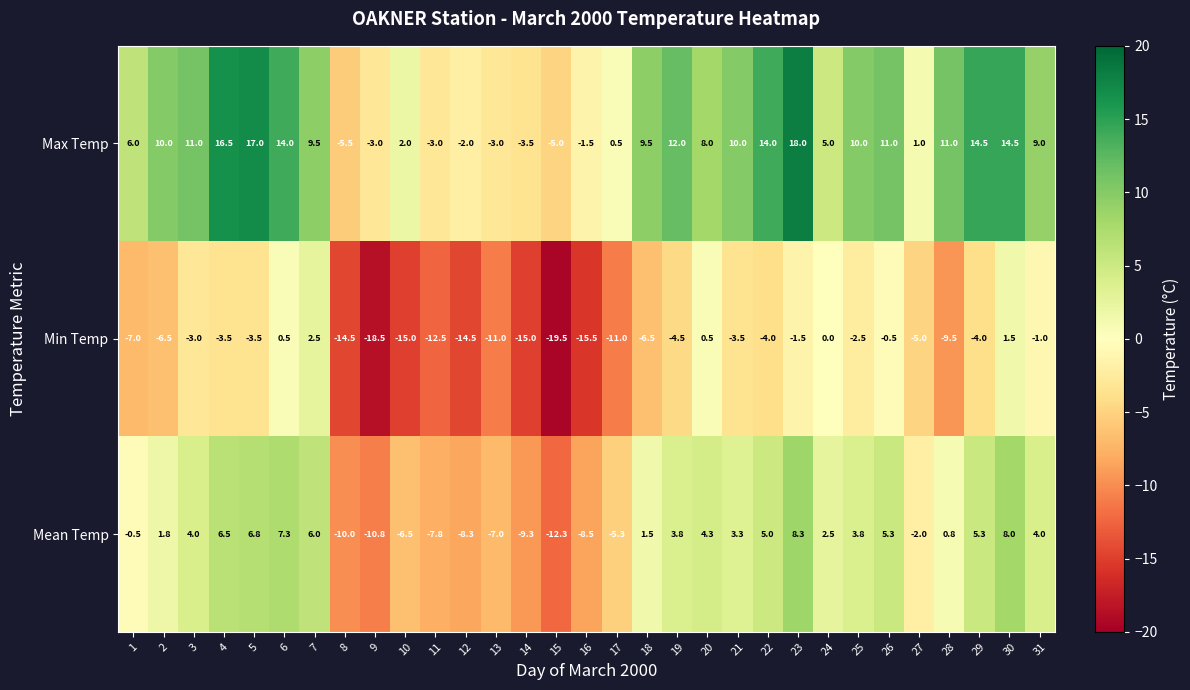

What is the difference between the maximum and minimum values in the Max Temp series?

23.5